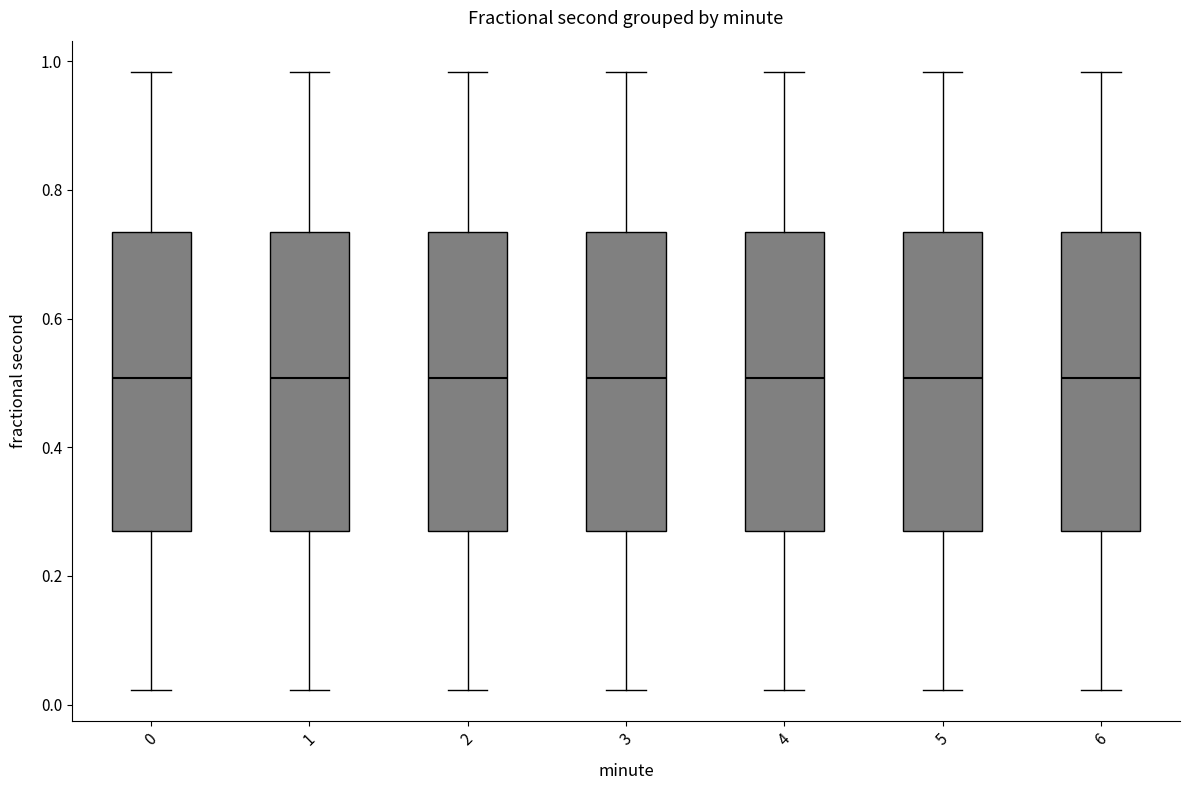

Where does the lower whisker of the box at x = 0 end on the y-axis? The values are not printed on the chart, so give them approximately, as read against the axis.

0.02